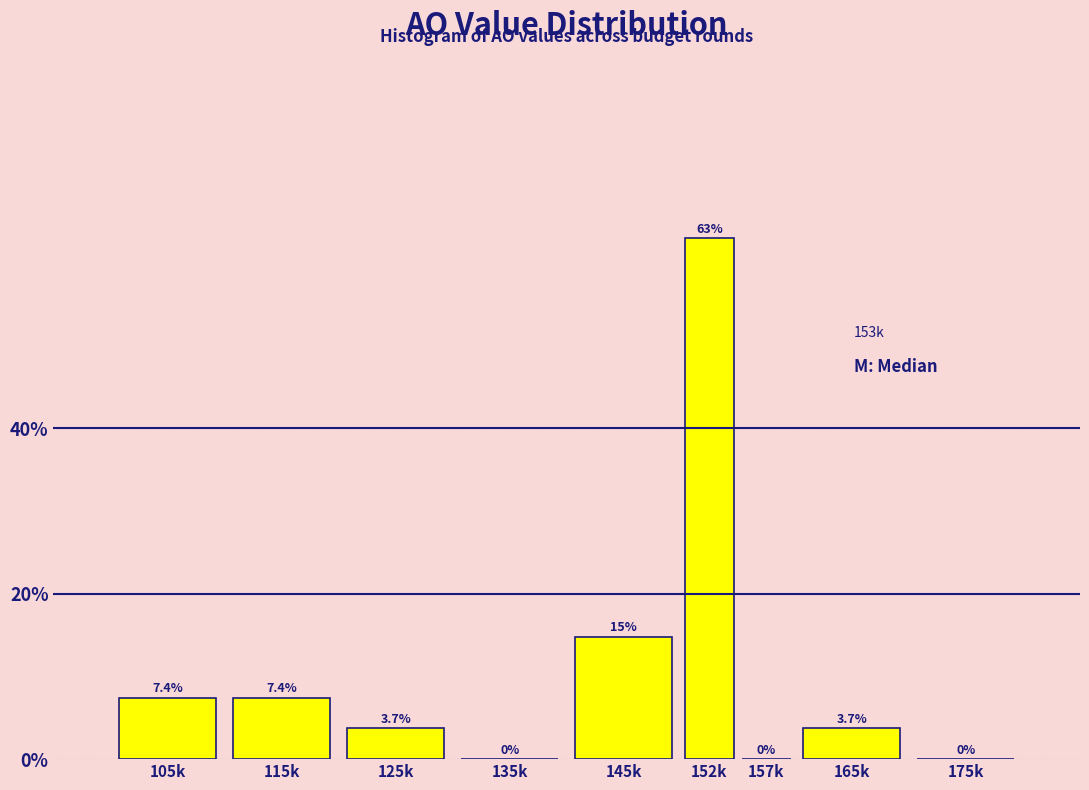

Reading left to right, list all the values displayed in this chart.

105k=7.4	115k=7.4	125k=3.7	135k=0.0	145k=14.8	152k=63.0	157k=0.0	165k=3.7	175k=0.0